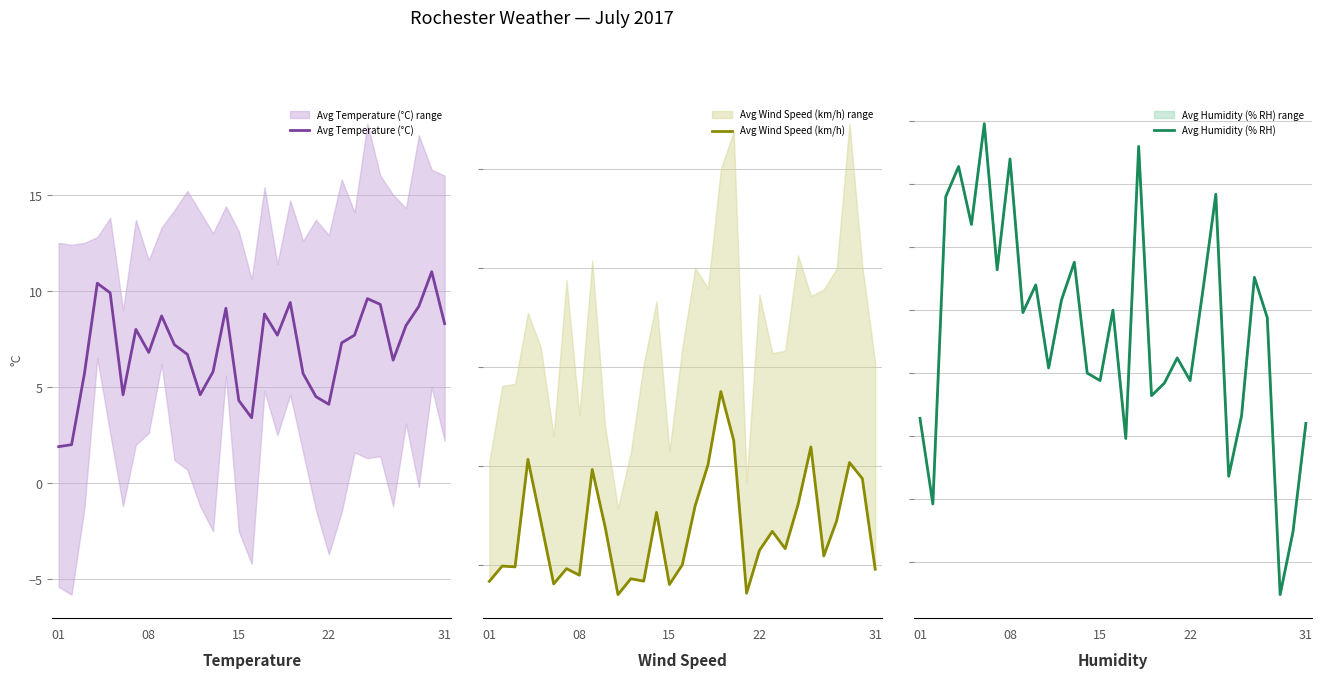

The value of Avg Temperature (°C) at 08 is 6.8. True or false?

True